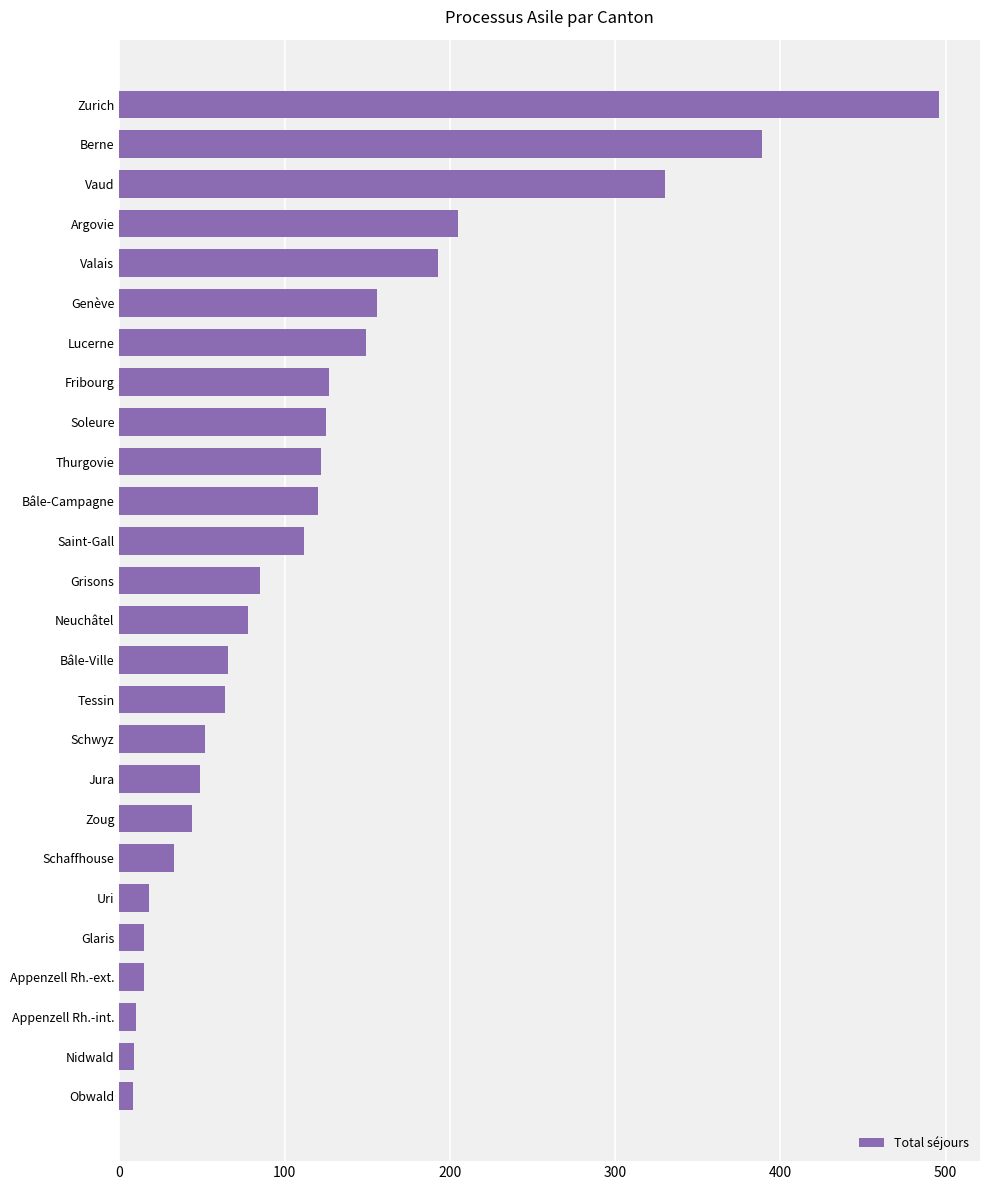

What is the label of the 13th bar from the top?

Grisons